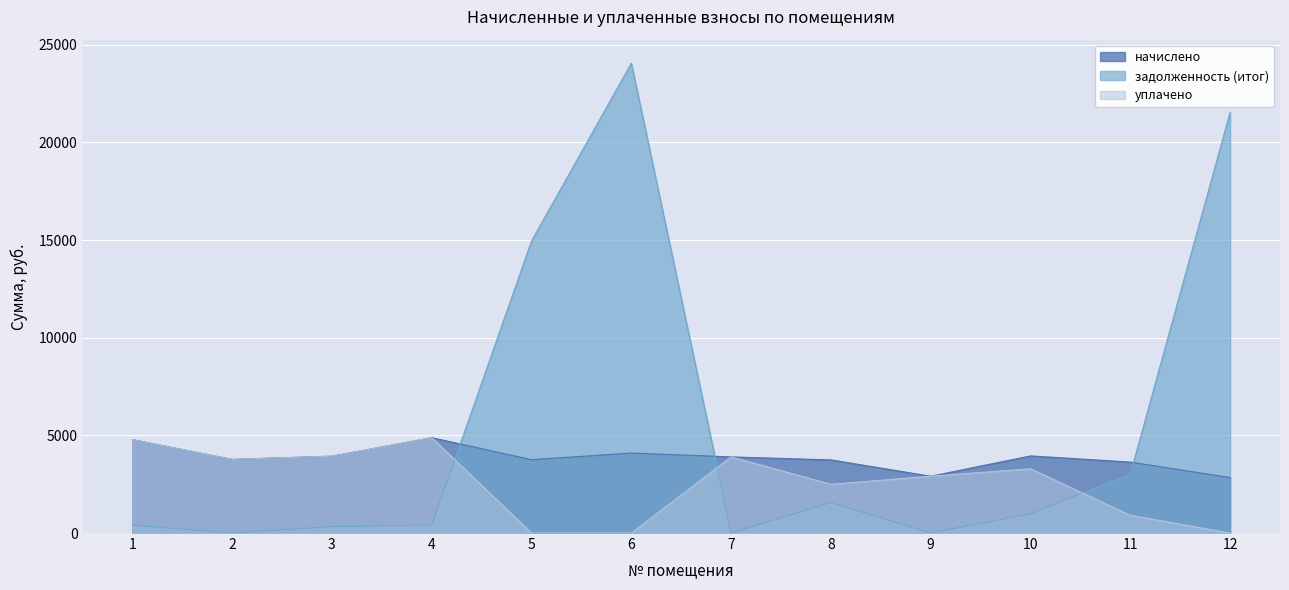

What is the difference between the second highest and second lowest values in the начислено series?

1875.6